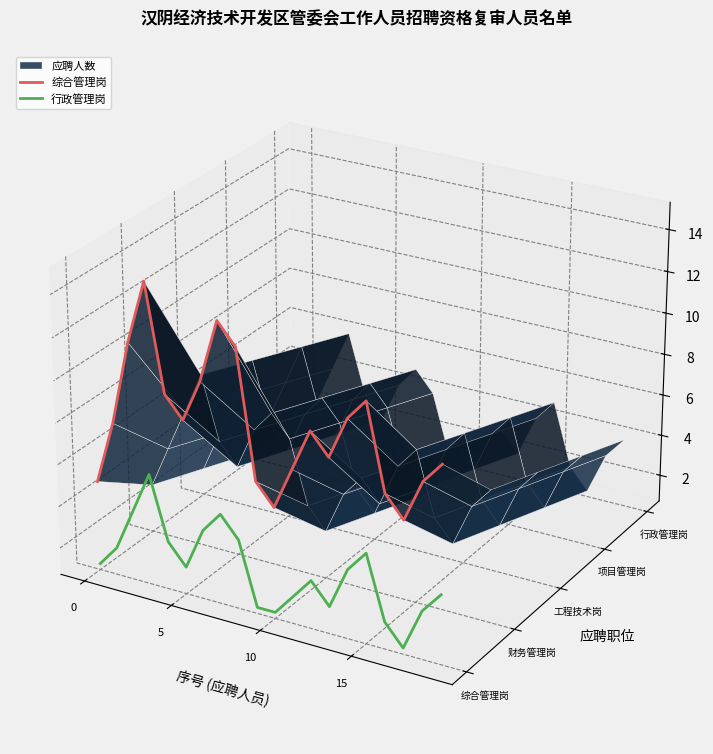

Which series has the largest range (max minus min)?

综合管理岗